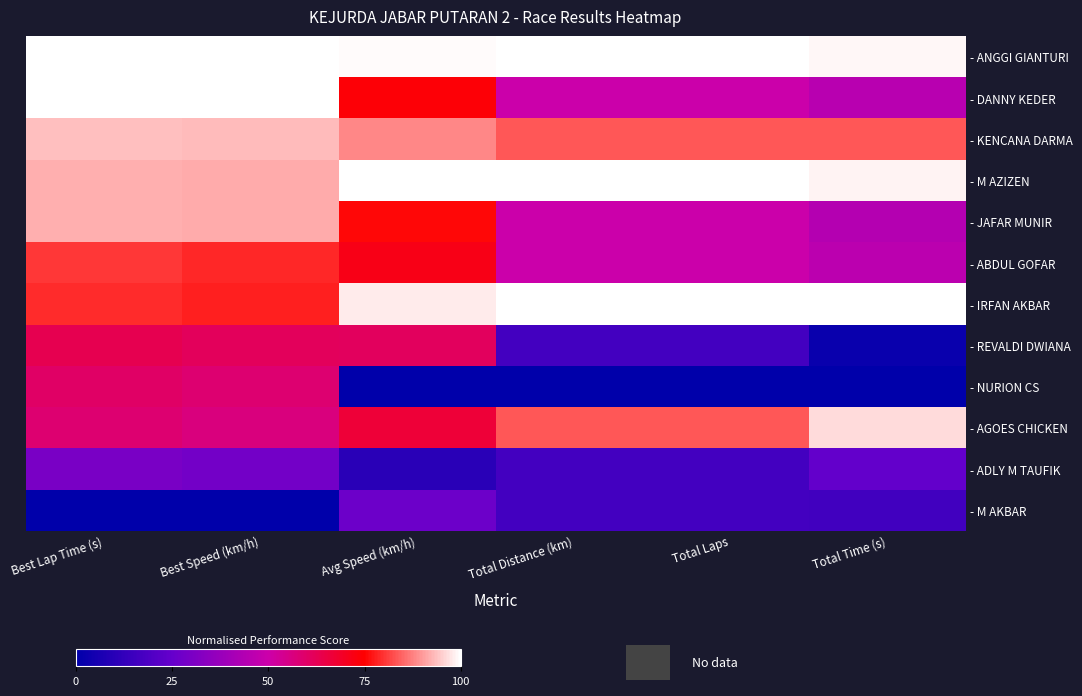

Reading right to left, what are all the values shown in this chart?

- ANGGI GIANTURI: Total Time (s)=1.0	Total Laps=1.0	Total Distance (km)=1.0	Avg Speed (km/h)=1.0	Best Speed (km/h)=1.0	Best Lap Time (s)=1.0
- DANNY KEDER: Total Time (s)=0.4	Total Laps=0.5	Total Distance (km)=0.5	Avg Speed (km/h)=0.7	Best Speed (km/h)=1.0	Best Lap Time (s)=1.0
- KENCANA DARMA: Total Time (s)=0.8	Total Laps=0.8	Total Distance (km)=0.8	Avg Speed (km/h)=0.9	Best Speed (km/h)=0.9	Best Lap Time (s)=0.9
- M AZIZEN: Total Time (s)=1.0	Total Laps=1.0	Total Distance (km)=1.0	Avg Speed (km/h)=1.0	Best Speed (km/h)=0.9	Best Lap Time (s)=0.9
- JAFAR MUNIR: Total Time (s)=0.4	Total Laps=0.5	Total Distance (km)=0.5	Avg Speed (km/h)=0.8	Best Speed (km/h)=0.9	Best Lap Time (s)=0.9
- ABDUL GOFAR: Total Time (s)=0.5	Total Laps=0.5	Total Distance (km)=0.5	Avg Speed (km/h)=0.7	Best Speed (km/h)=0.8	Best Lap Time (s)=0.8
- IRFAN AKBAR: Total Time (s)=1.0	Total Laps=1.0	Total Distance (km)=1.0	Avg Speed (km/h)=1.0	Best Speed (km/h)=0.8	Best Lap Time (s)=0.8
- REVALDI DWIANA: Total Time (s)=0.0	Total Laps=0.2	Total Distance (km)=0.2	Avg Speed (km/h)=0.6	Best Speed (km/h)=0.6	Best Lap Time (s)=0.6
- NURION CS: Total Time (s)=0.0	Total Laps=0.0	Total Distance (km)=0.0	Avg Speed (km/h)=0.0	Best Speed (km/h)=0.6	Best Lap Time (s)=0.6
- AGOES CHICKEN: Total Time (s)=1.0	Total Laps=0.8	Total Distance (km)=0.8	Avg Speed (km/h)=0.7	Best Speed (km/h)=0.6	Best Lap Time (s)=0.6
- ADLY M TAUFIK: Total Time (s)=0.2	Total Laps=0.2	Total Distance (km)=0.2	Avg Speed (km/h)=0.1	Best Speed (km/h)=0.3	Best Lap Time (s)=0.3
- M AKBAR: Total Time (s)=0.2	Total Laps=0.2	Total Distance (km)=0.2	Avg Speed (km/h)=0.3	Best Speed (km/h)=0.0	Best Lap Time (s)=0.0